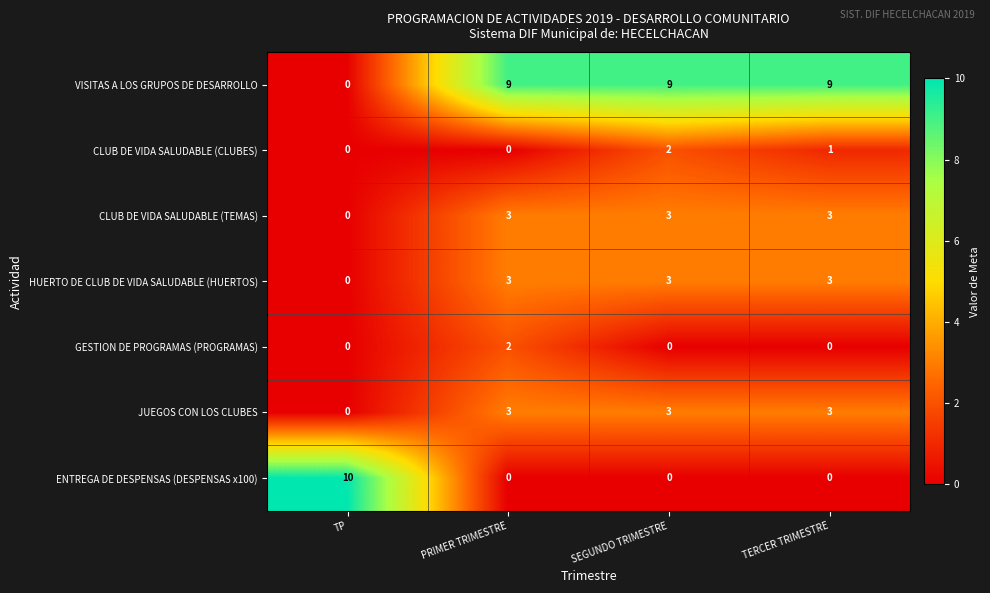

What is the difference between the highest and lowest values at TERCER TRIMESTRE?

9